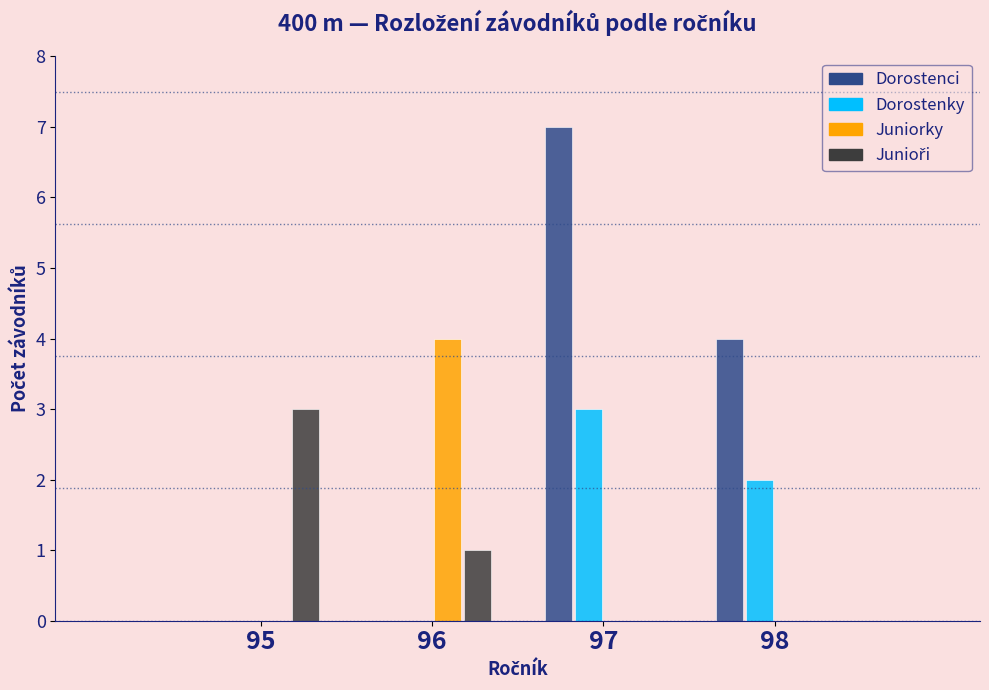

Reading left to right, transcribe this chart: for each range on the x-axis, give the height of each series' bar. The values are not printed on the chart, so give them approximately, as read against the axis.

94.5 to 95.5: Dorostenci=0	Dorostenky=0	Juniorky=0	Junioři=3
95.5 to 96.5: Dorostenci=0	Dorostenky=0	Juniorky=4	Junioři=1
96.5 to 97.5: Dorostenci=7	Dorostenky=3	Juniorky=0	Junioři=0
97.5 to 98.5: Dorostenci=4	Dorostenky=2	Juniorky=0	Junioři=0